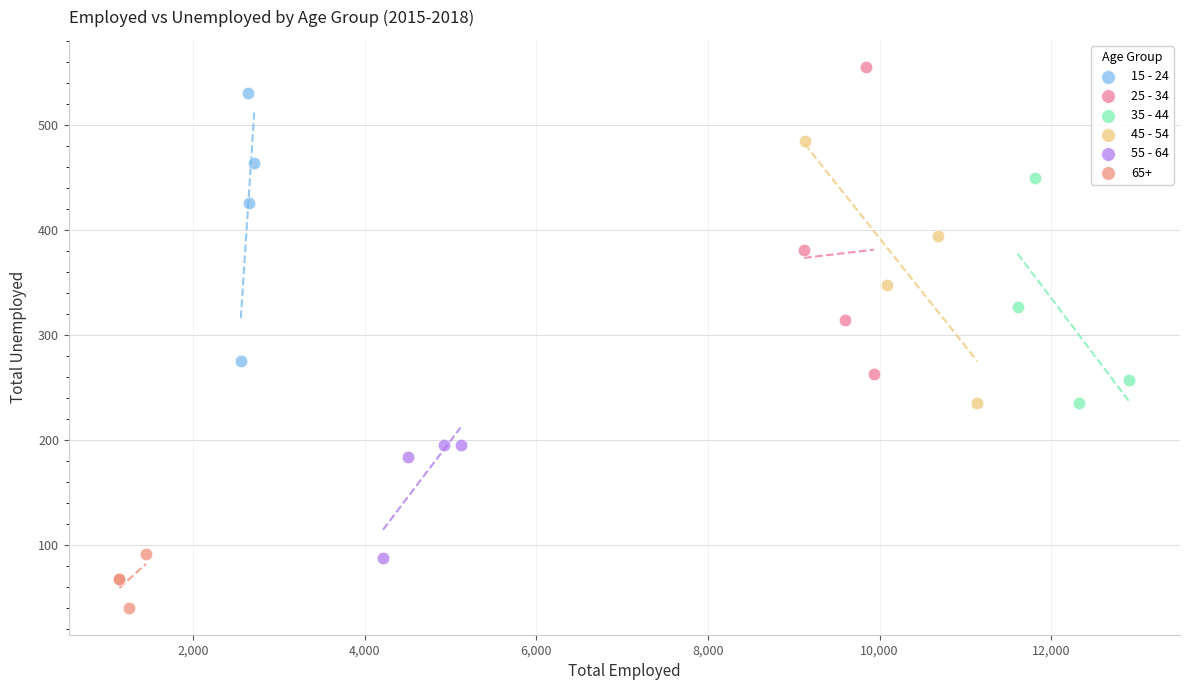

Which series contains the highest Y value?

25 - 34